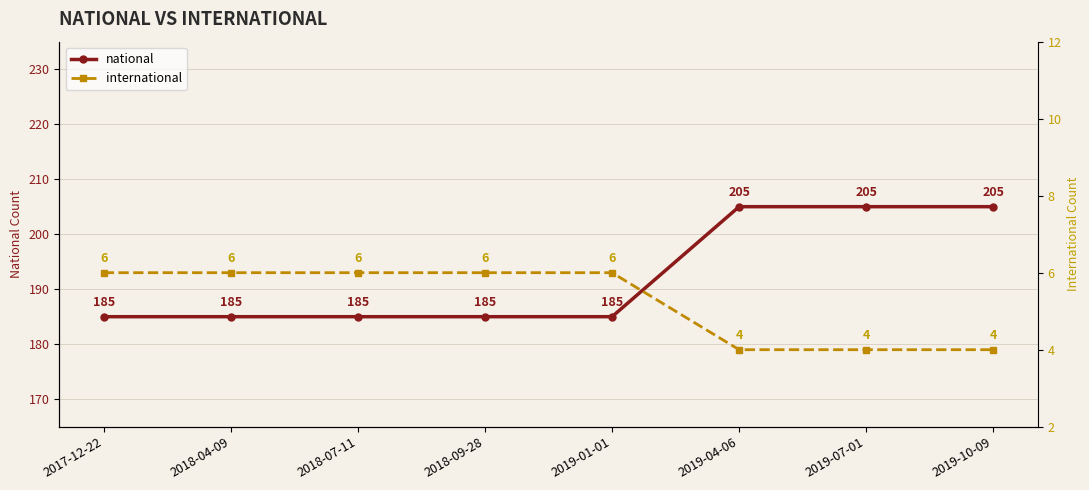

At 2017-12-22, list the series in order from largest to smallest.

national, international